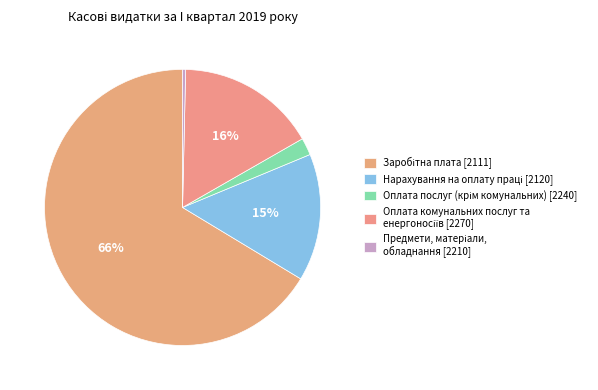

True or false: Предмети, матеріали, обладнання [2210] accounts for 0% of the total.

True